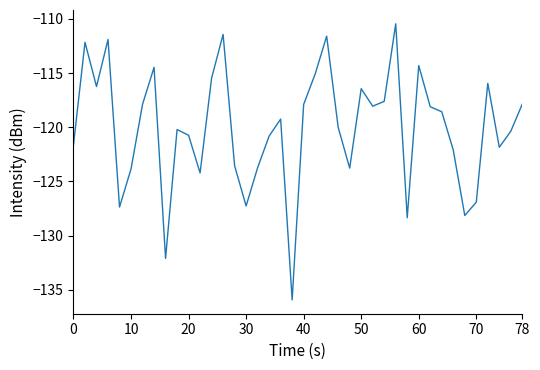

What is the minimum value shown in the chart?

-135.9